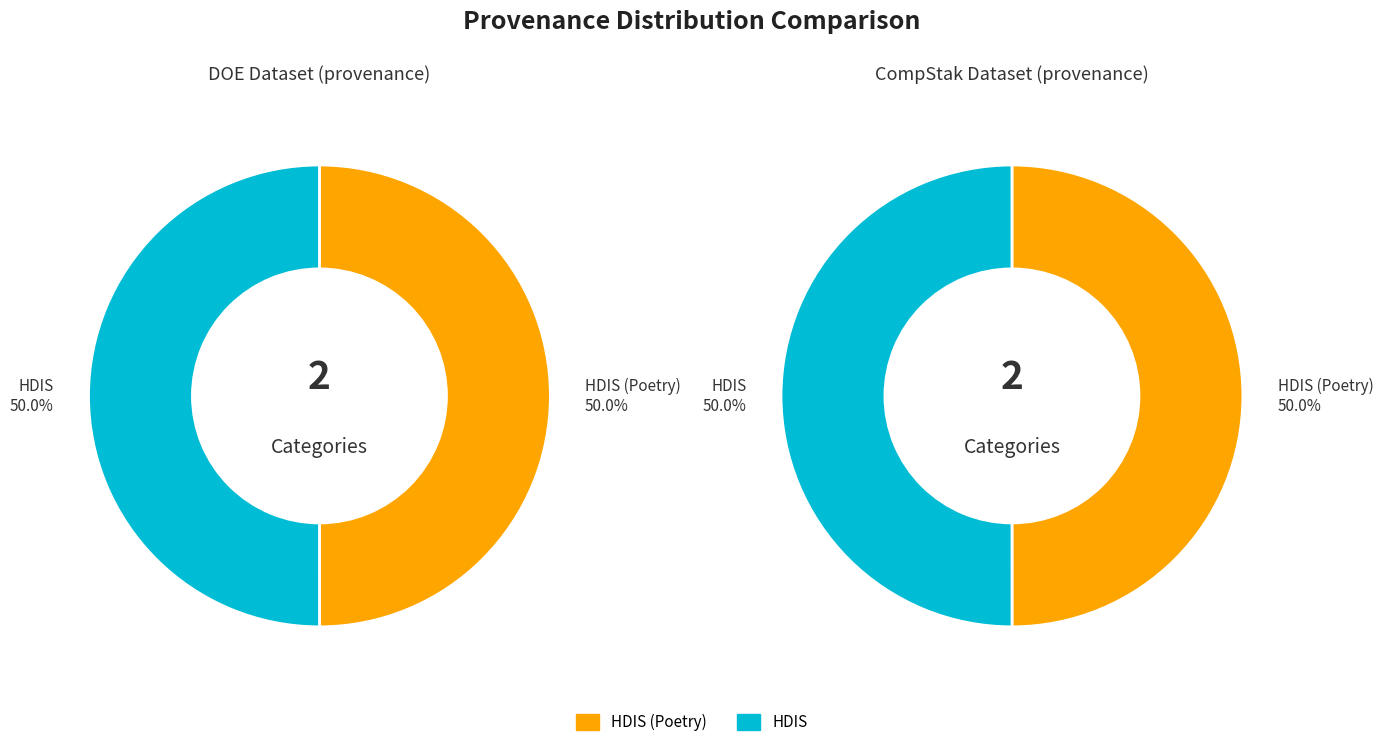

To the nearest percent, what percentage of the pie is HDIS?

50%